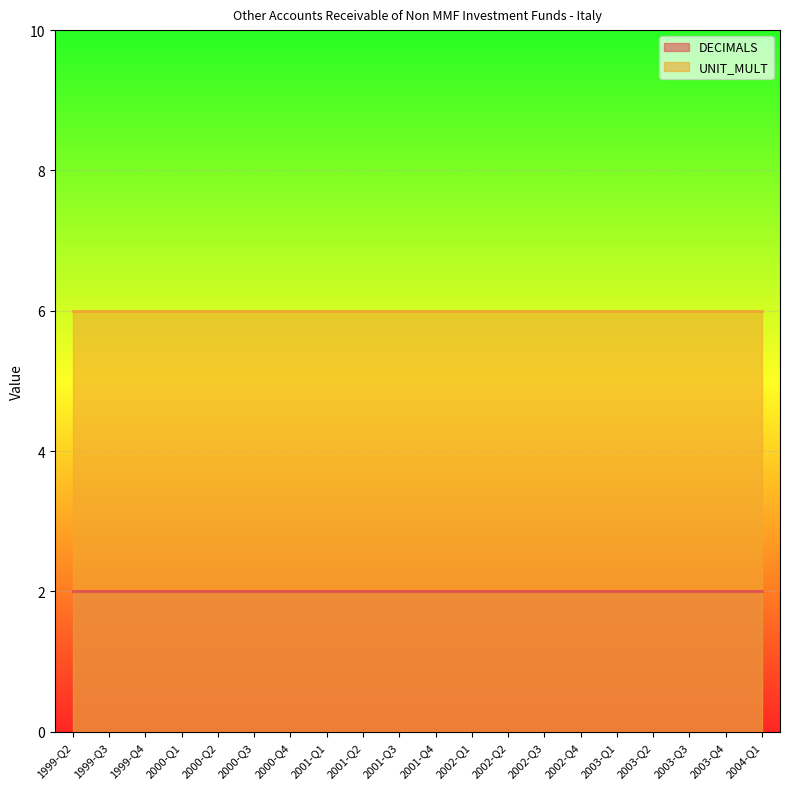

Is the value of DECIMALS at 2001-Q4 greater than the value of UNIT_MULT at 1999-Q2?

No